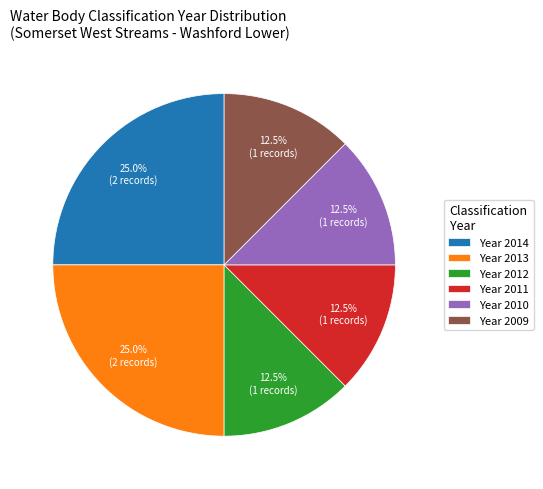

What percentage do Year 2010 and Year 2012 together represent?

25.0%